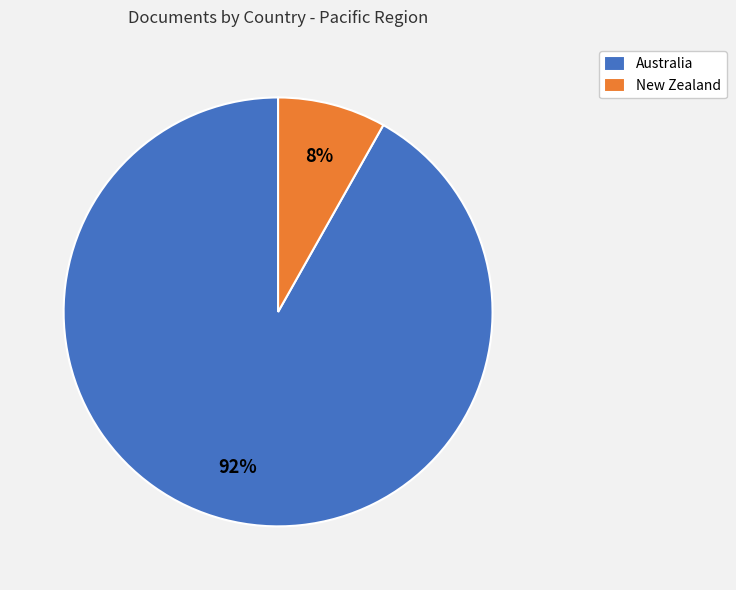

What is the smallest slice in the pie chart?

New Zealand